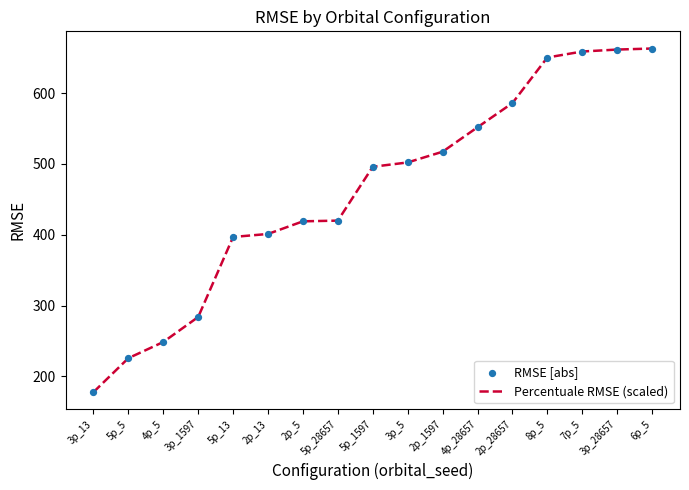

What is the approximate value at 3p_5?

502.1